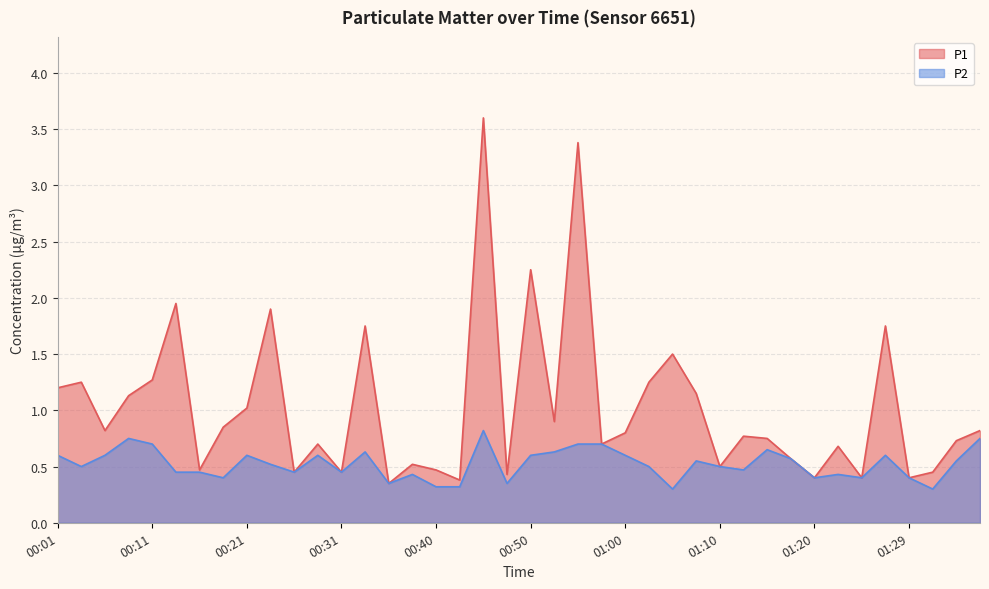

True or false: P2 and P1 intersect in this chart.

False